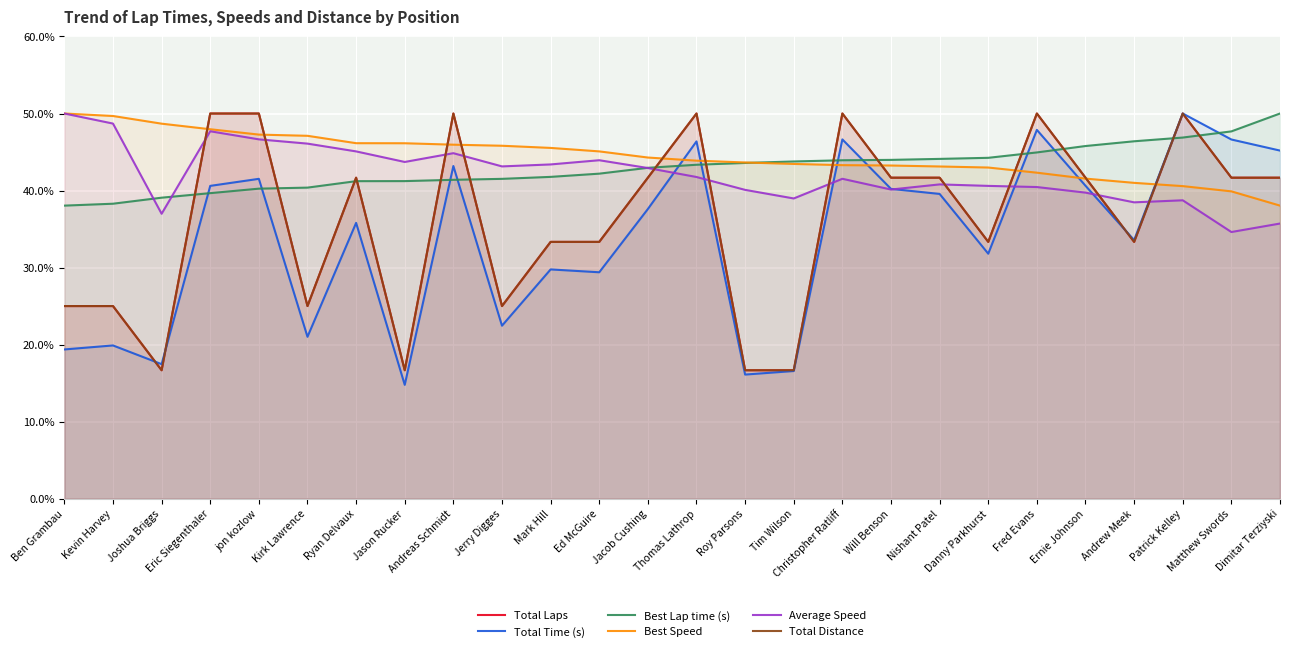

Which series has the largest total across all categories?

Best Speed